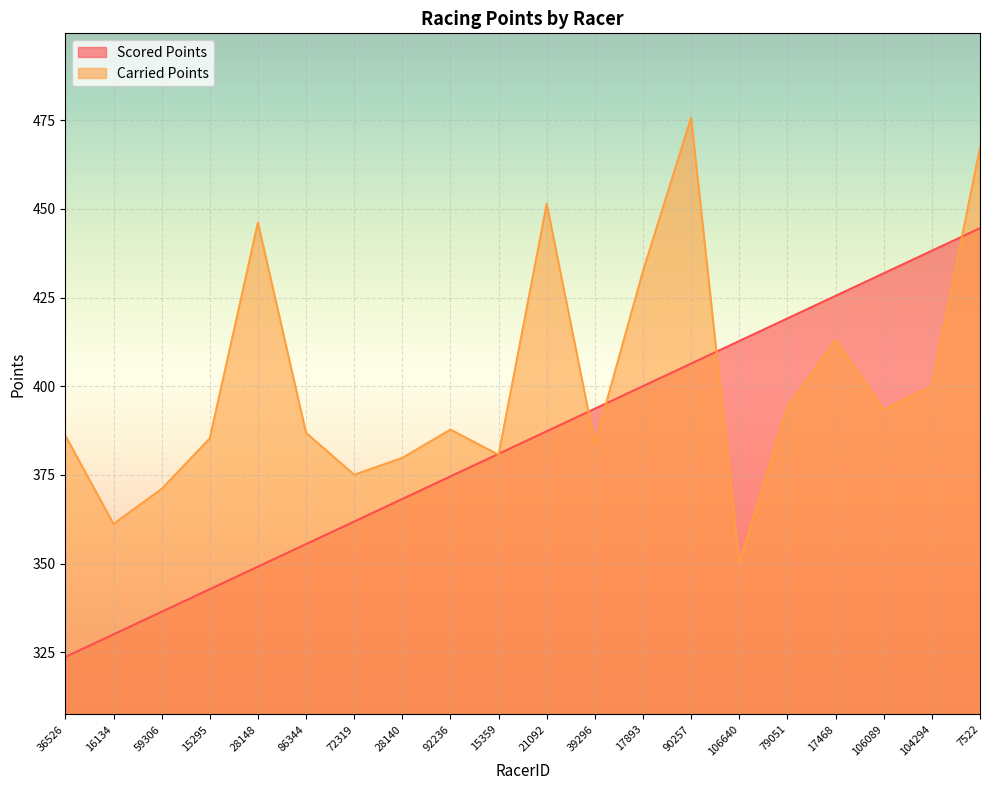

List the labels in order of Scored Points value, smallest first.

36526, 16134, 59306, 15295, 28148, 86344, 72319, 28140, 92236, 15359, 21092, 39296, 17893, 90257, 106640, 79051, 17468, 106089, 104294, 7522